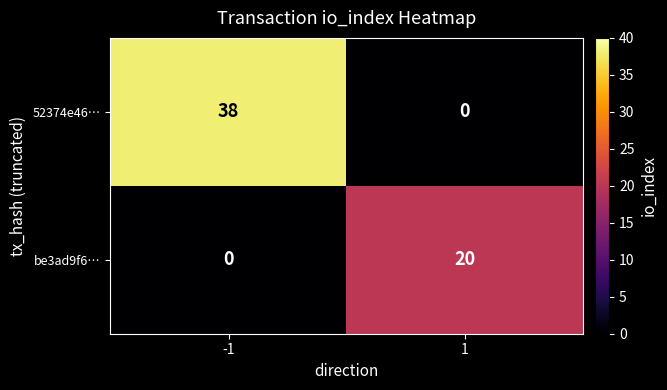

What value does the 52374e46… series have at -1, to the nearest 10?

40